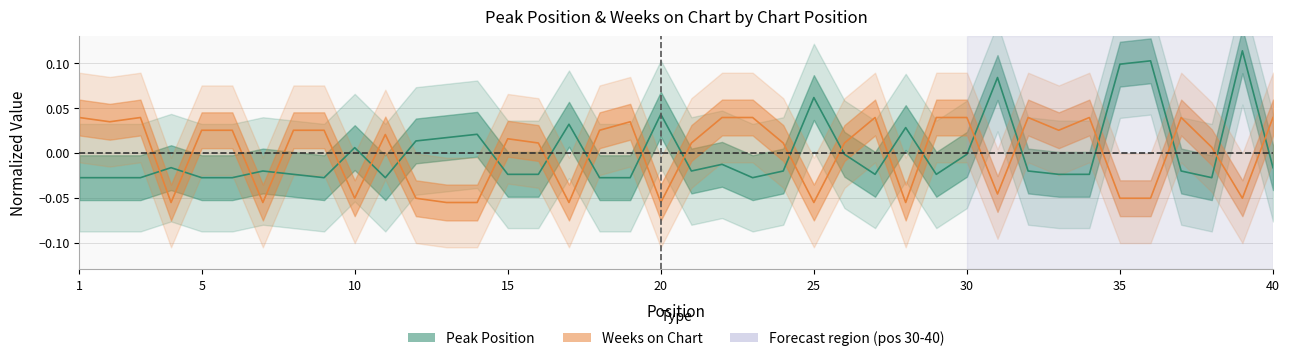

Which series has the largest range (max minus min)?

Peak Position